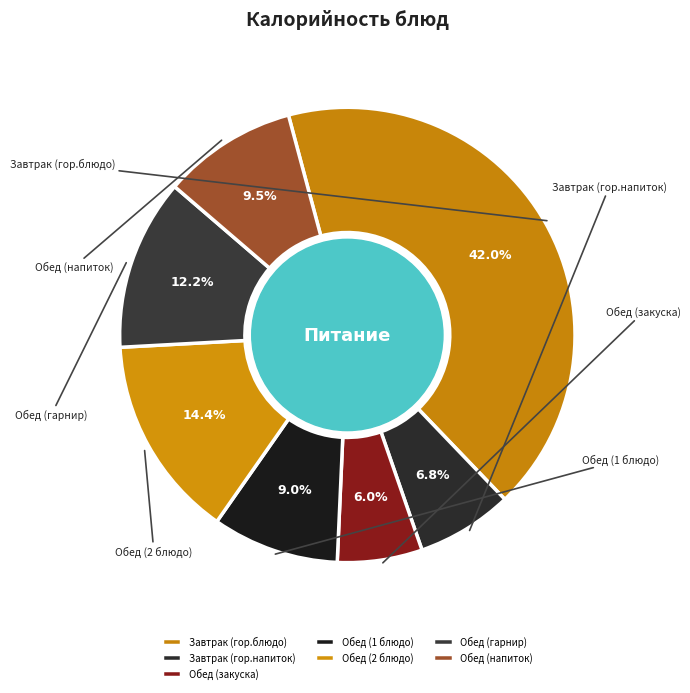

To the nearest percent, what is the combined percentage of Обед (закуска) and Обед (1 блюдо)?

15%